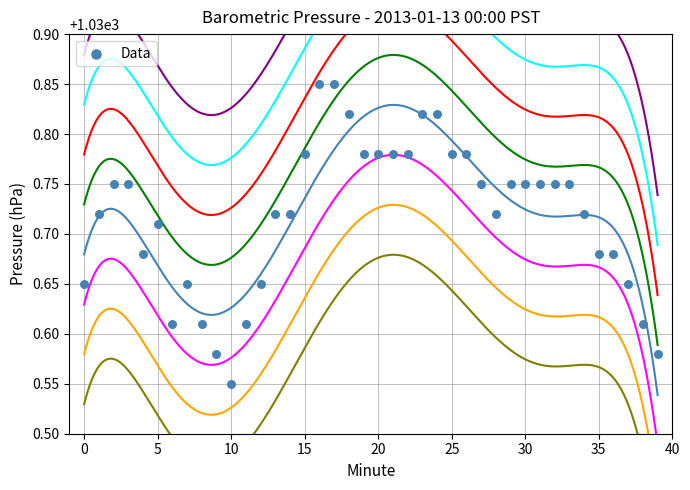

Between 20 and 26, which is larger?

20